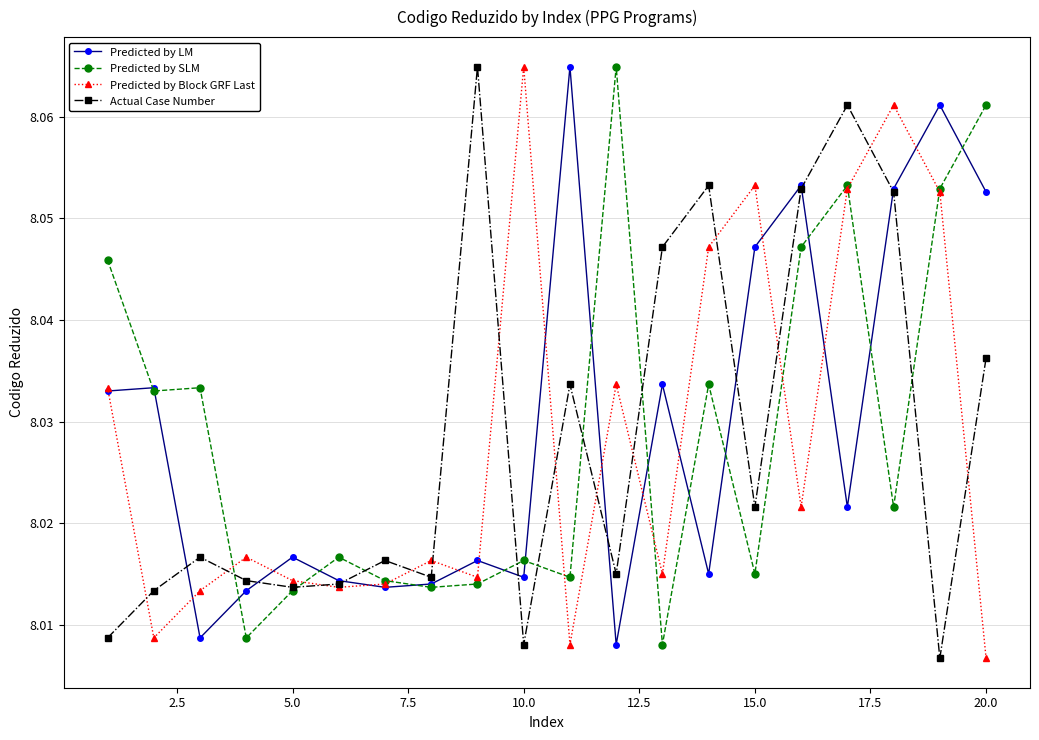

True or false: Actual Case Number has more than 2 interior local peaks.

True